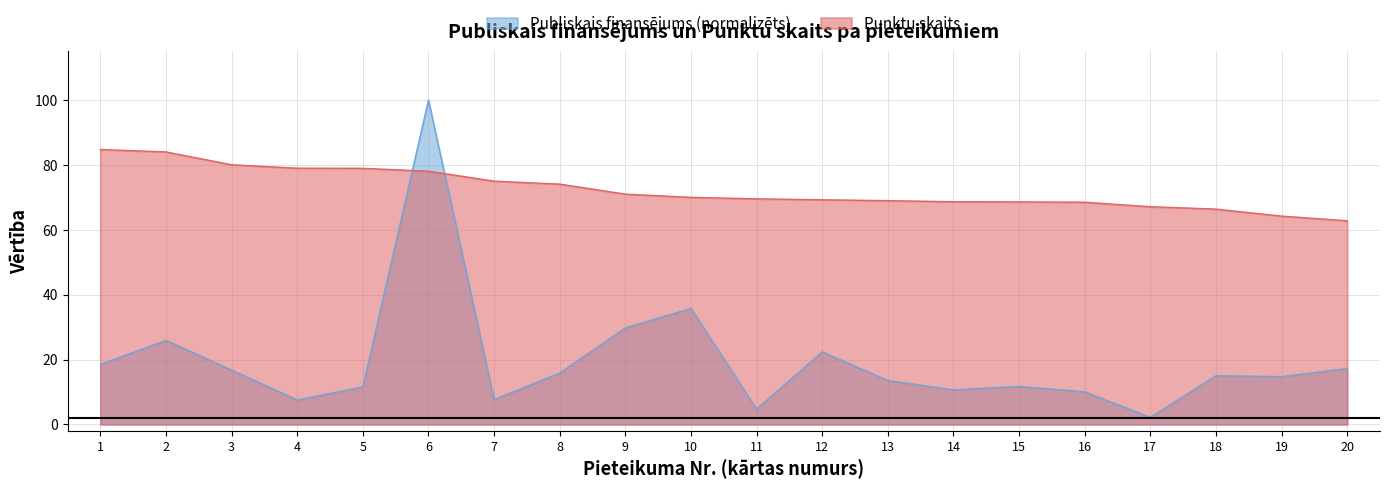

In Publiskais finansējums, how many points are higher than both neighbors (excluding endpoints)?

6